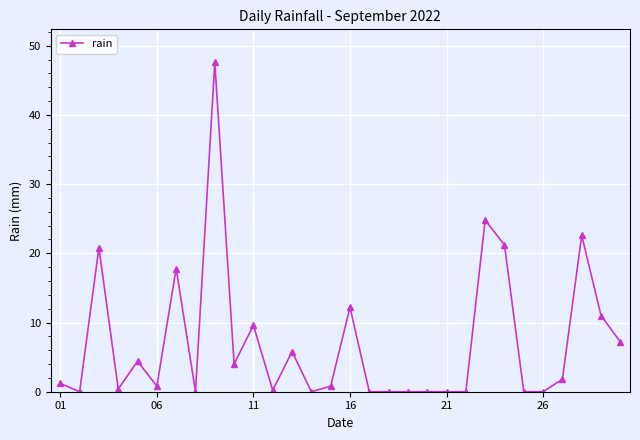

What is the average value?

7.1